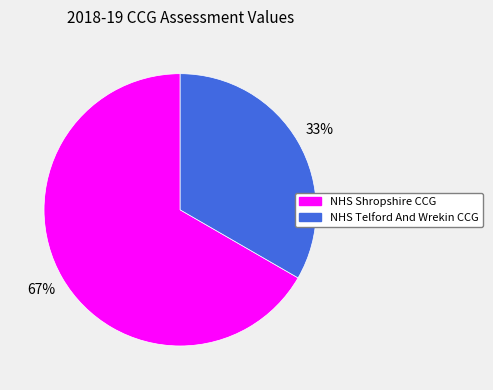

Is NHS Shropshire CCG the majority of the pie?

Yes